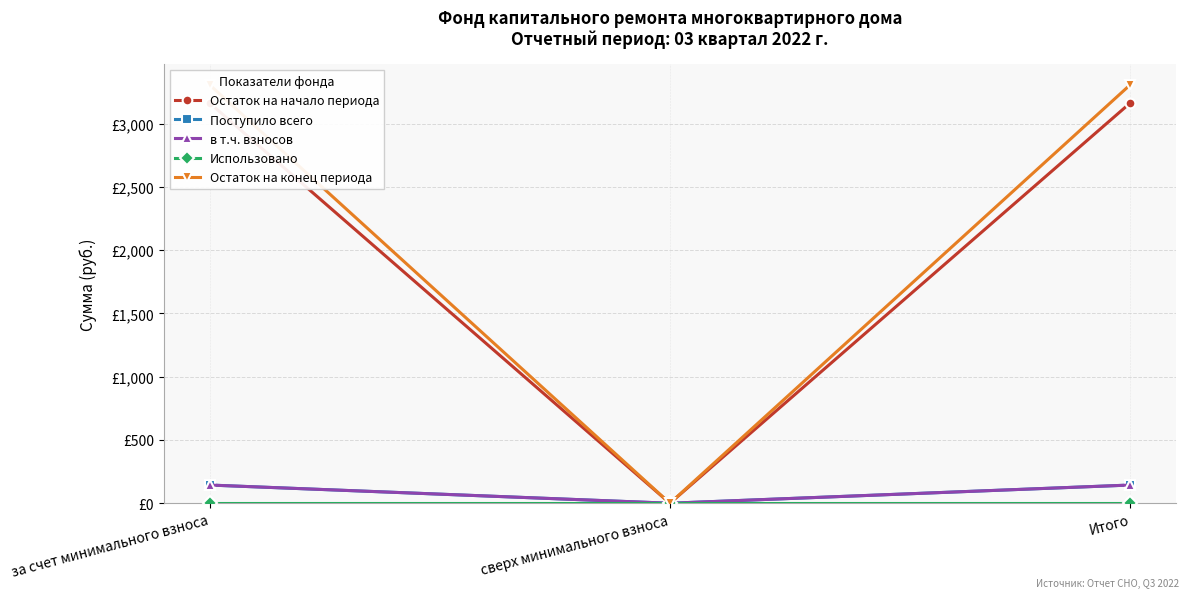

Which series has the widest spread of values?

Остаток на конец периода